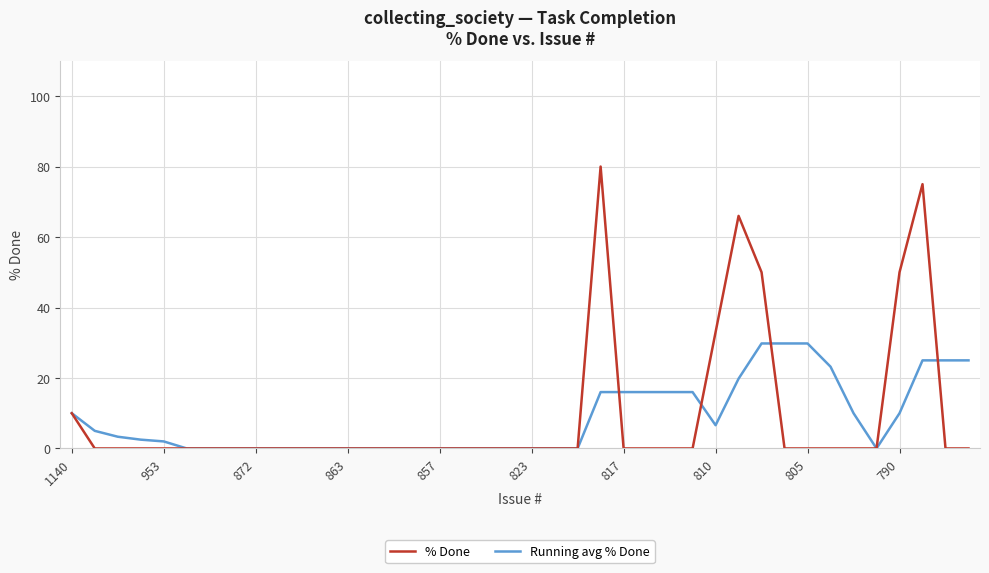

What is the difference between the maximum and second lowest values in the Running avg % Done series?

29.8